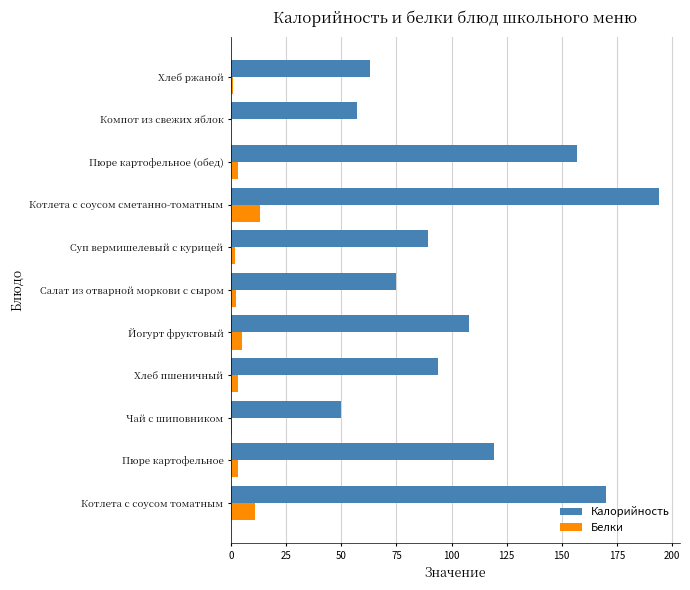

Which series changed the most between Котлета с соусом сметанно-томатным and Компот из свежих яблок?

Калорийность